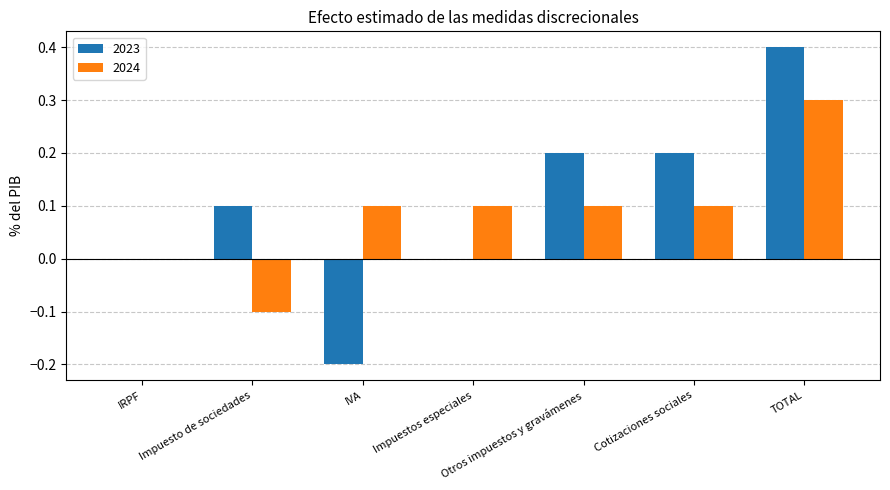

Which series has the largest total across all categories?

2023